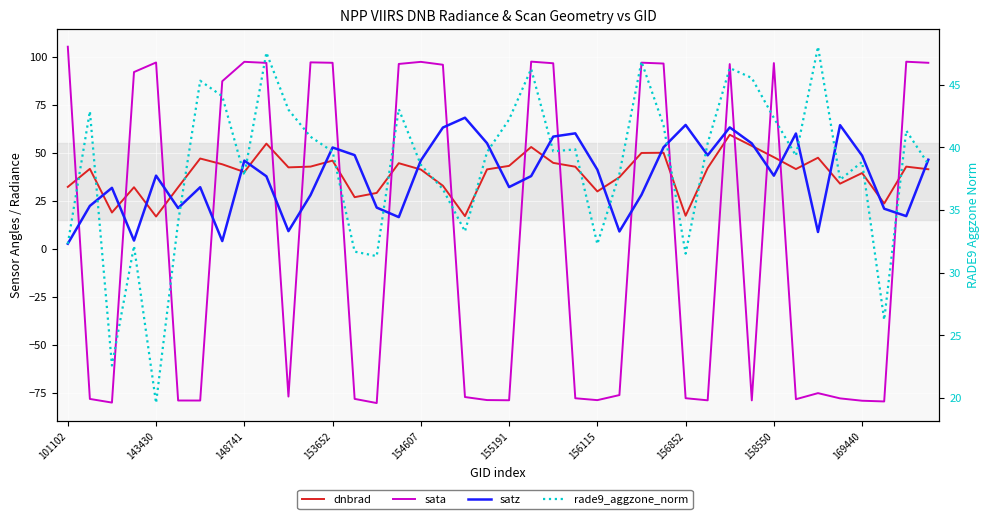

How many interior local peaks does the rade9_aggzone_norm series have?

12